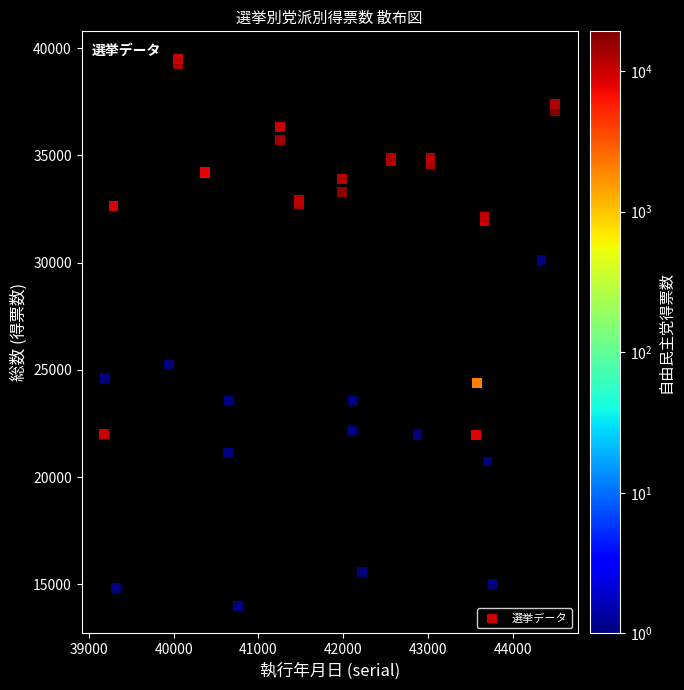

What Y value in the scatter plot is closest to 26747?

25247